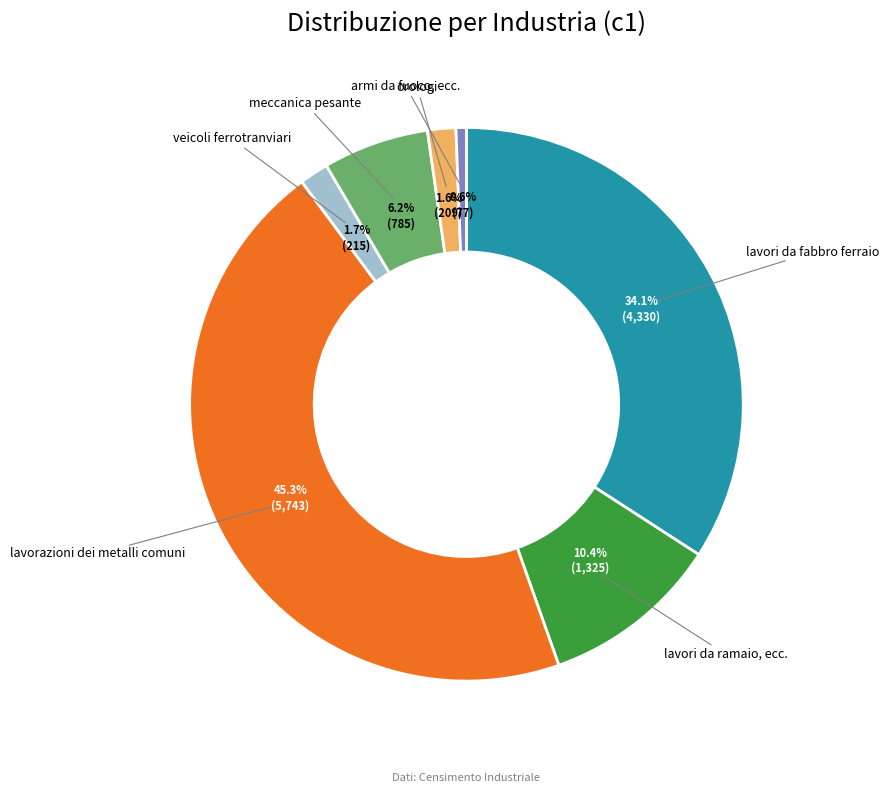

Does any single category account for the majority?

No